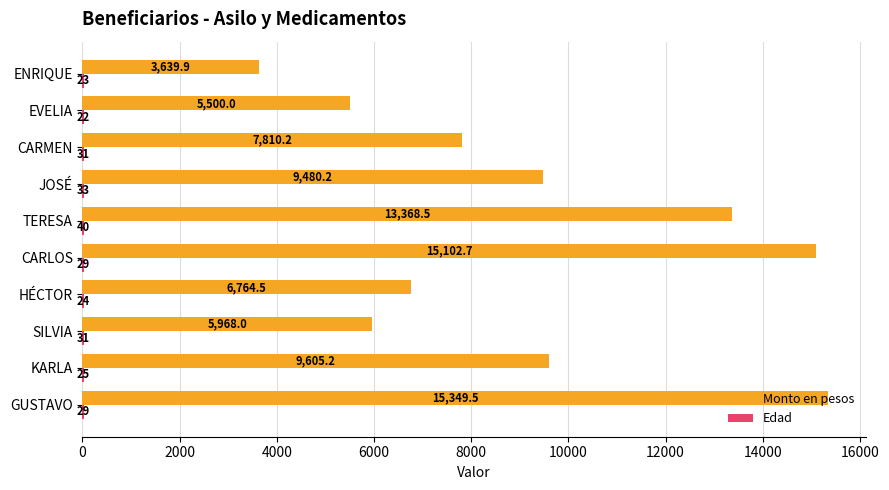

What is the total value across all series at SILVIA?

5999.0